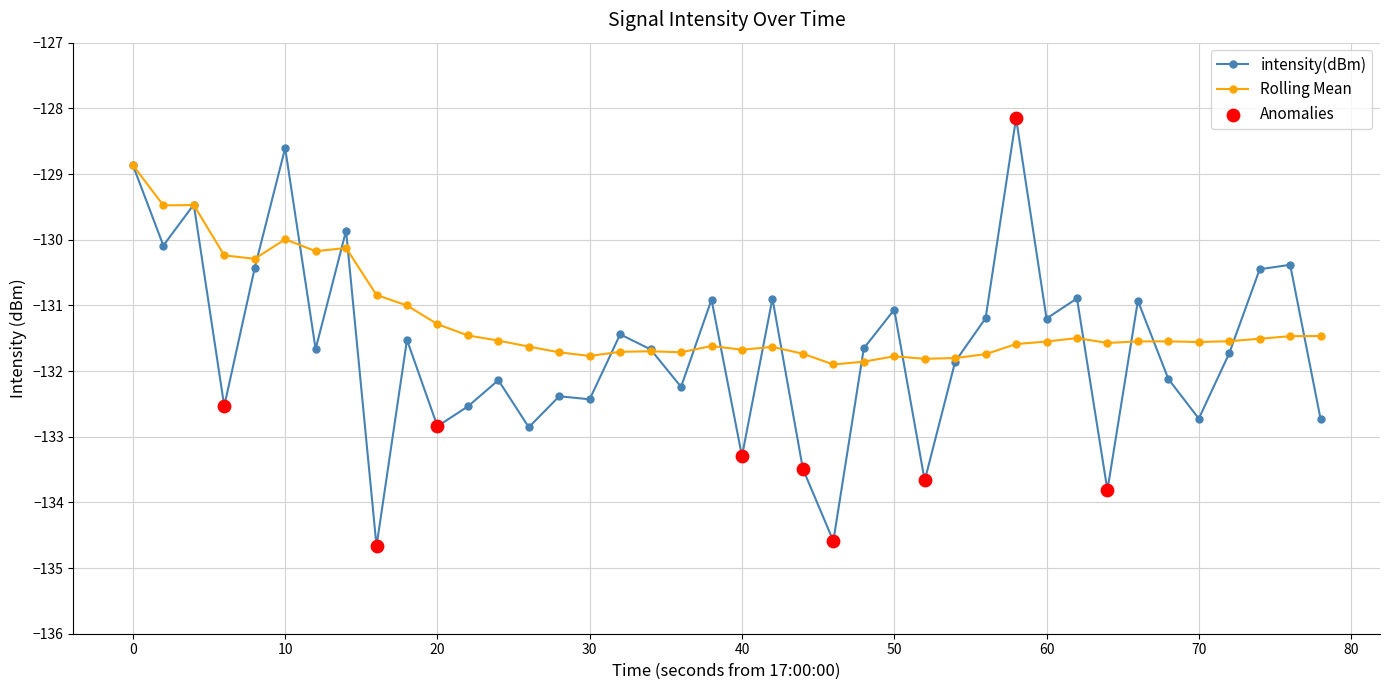

Which series has the widest spread of values?

intensity(dBm)